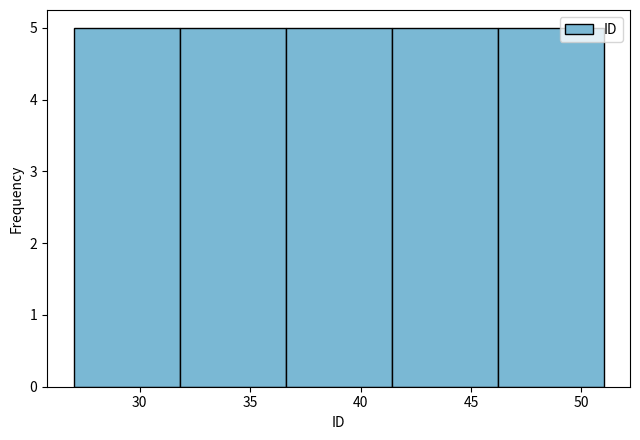

Reading left to right, transcribe this chart: for each bar, give the range it covers on the x-axis and its height. Neither the bar edges nor the heights are printed on the chart, so give them approximately, as read against the axes.

27.0 to 31.8: 5
31.8 to 36.6: 5
36.6 to 41.4: 5
41.4 to 46.2: 5
46.2 to 51.0: 5